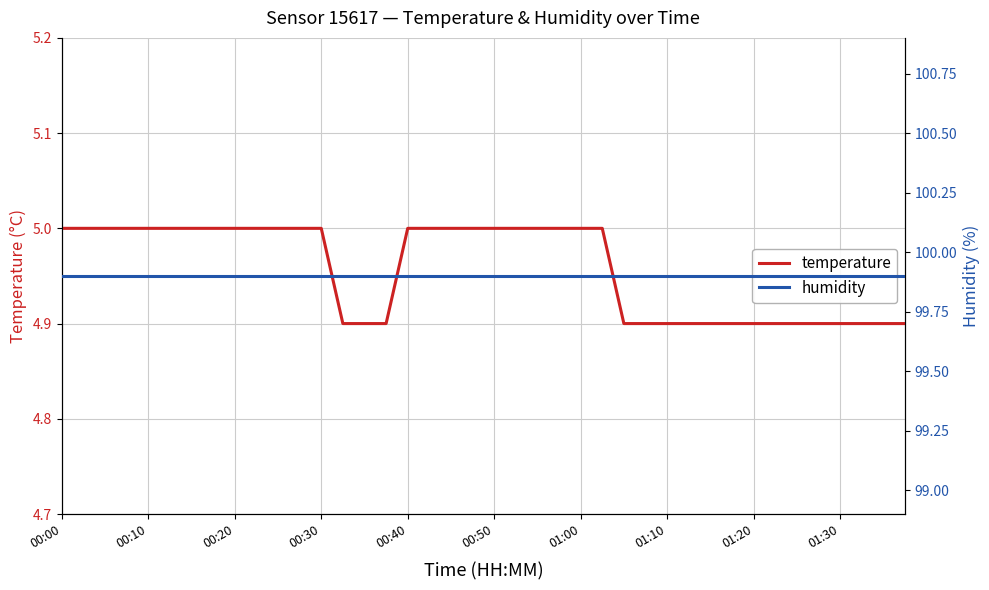

Reading left to right, list all the values displayed in this chart.

temperature: 5.0	5.0	5.0	5.0	5.0	5.0	5.0	5.0	5.0	5.0	5.0	5.0	5.0	4.9	4.9	4.9	5.0	5.0	5.0	5.0	5.0	5.0	5.0	5.0	5.0	5.0	4.9	4.9	4.9	4.9	4.9	4.9	4.9	4.9	4.9	4.9	4.9	4.9	4.9	4.9
humidity: 99.9	99.9	99.9	99.9	99.9	99.9	99.9	99.9	99.9	99.9	99.9	99.9	99.9	99.9	99.9	99.9	99.9	99.9	99.9	99.9	99.9	99.9	99.9	99.9	99.9	99.9	99.9	99.9	99.9	99.9	99.9	99.9	99.9	99.9	99.9	99.9	99.9	99.9	99.9	99.9